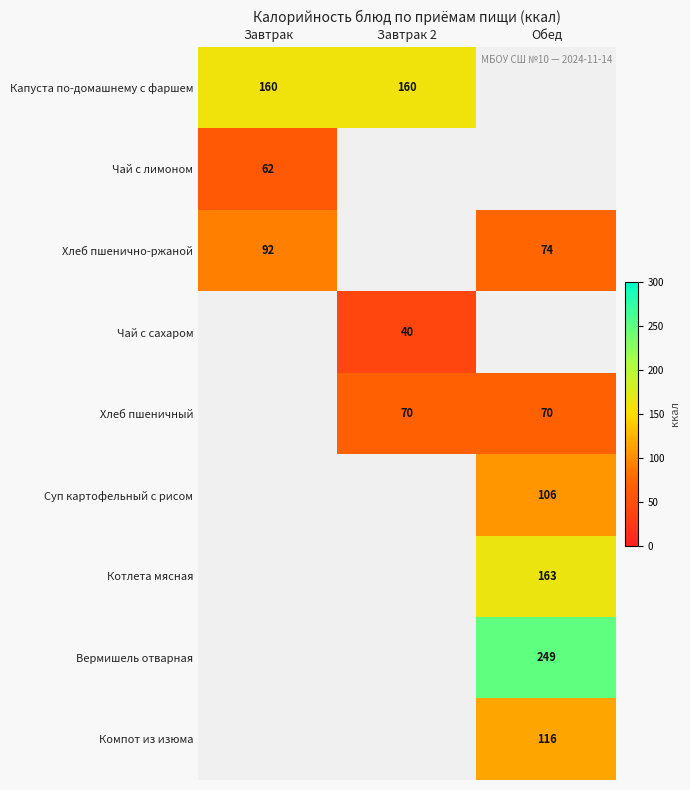

At which category does the chart reach its peak across all series?

Обед